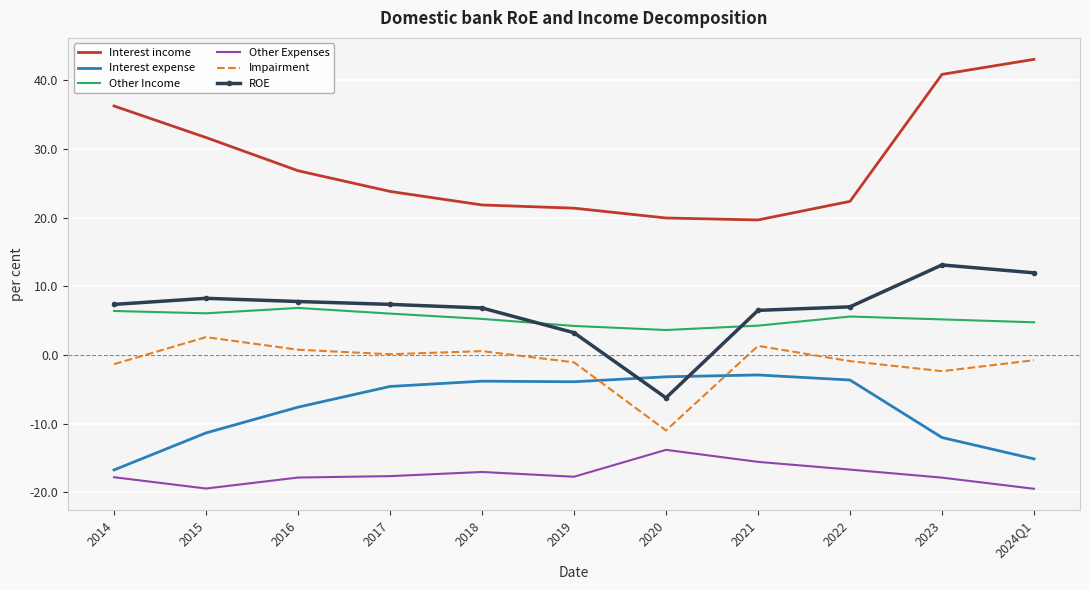

Where is Impairment nearest to the value -4?

2023